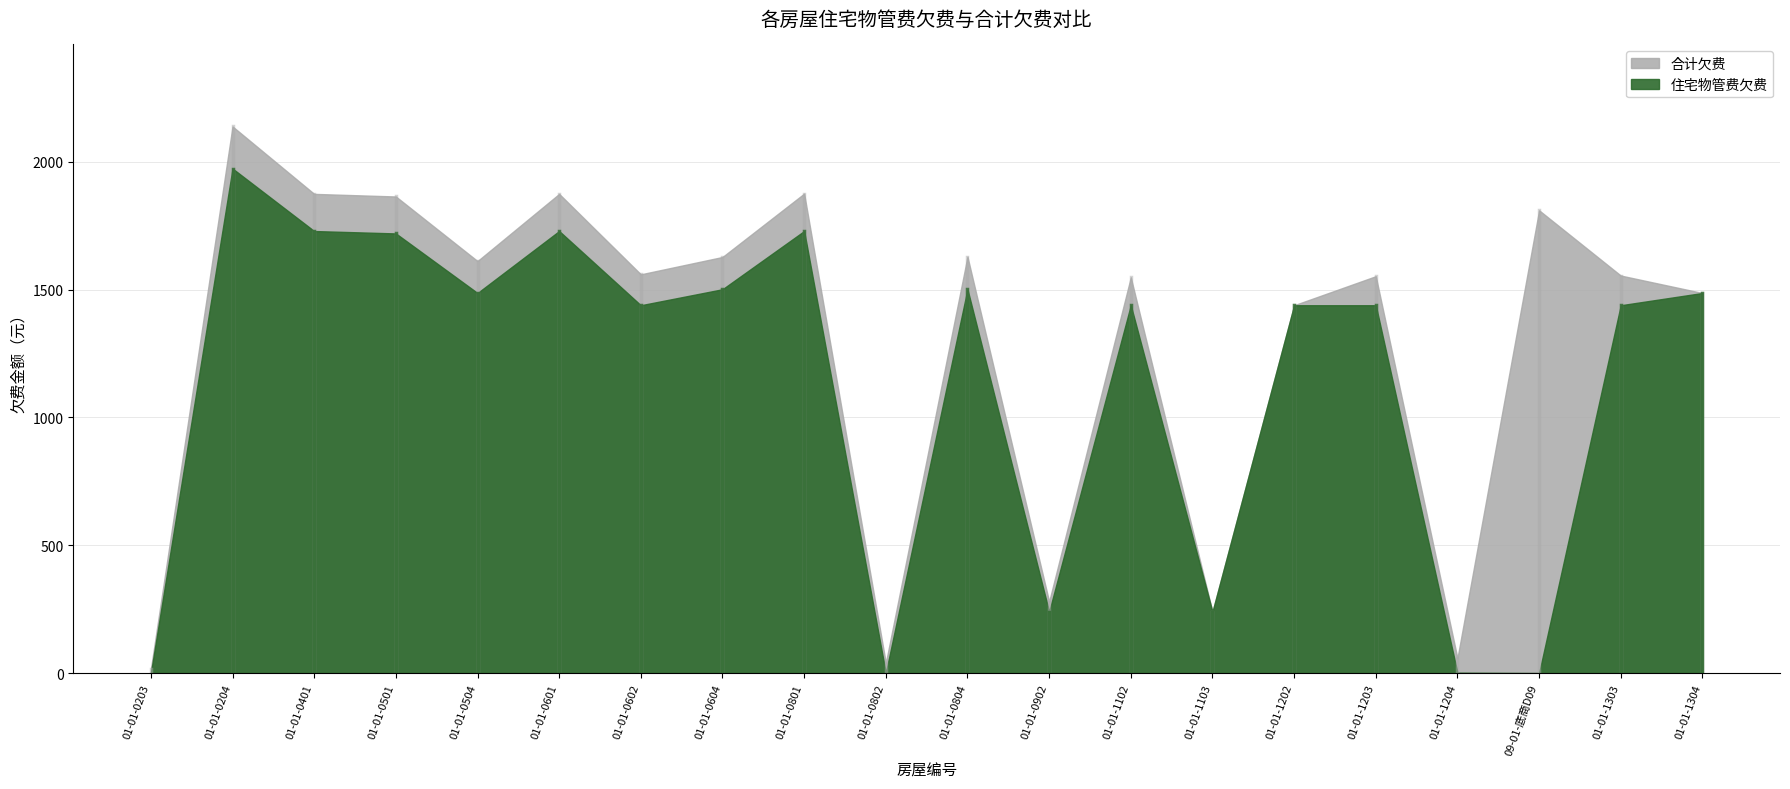

Reading left to right, transcribe all the data shown in this chart.

住宅物管费欠费: 0.0	1973.5	1729.0	1719.6	1486.6	1729.0	1438.7	1501.3	1729.0	0.0	1501.3	239.8	1438.7	239.8	1438.7	1438.7	1.3	0.0	1438.7	1486.6
合计欠费: 15.8	2138.0	1874.3	1864.1	1611.6	1874.3	1559.7	1627.5	1875.4	39.8	1628.5	279.6	1547.9	239.8	1438.7	1552.3	58.4	1810.0	1554.9	1486.6